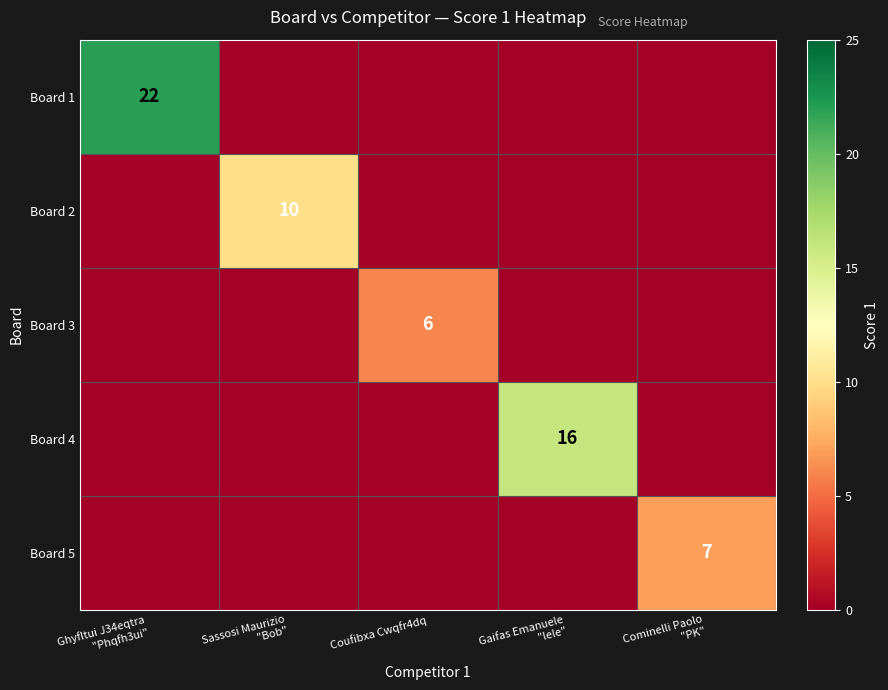

True or false: Board 3 has a value of 6 at Coufibxa Cwqfr4dq.

True